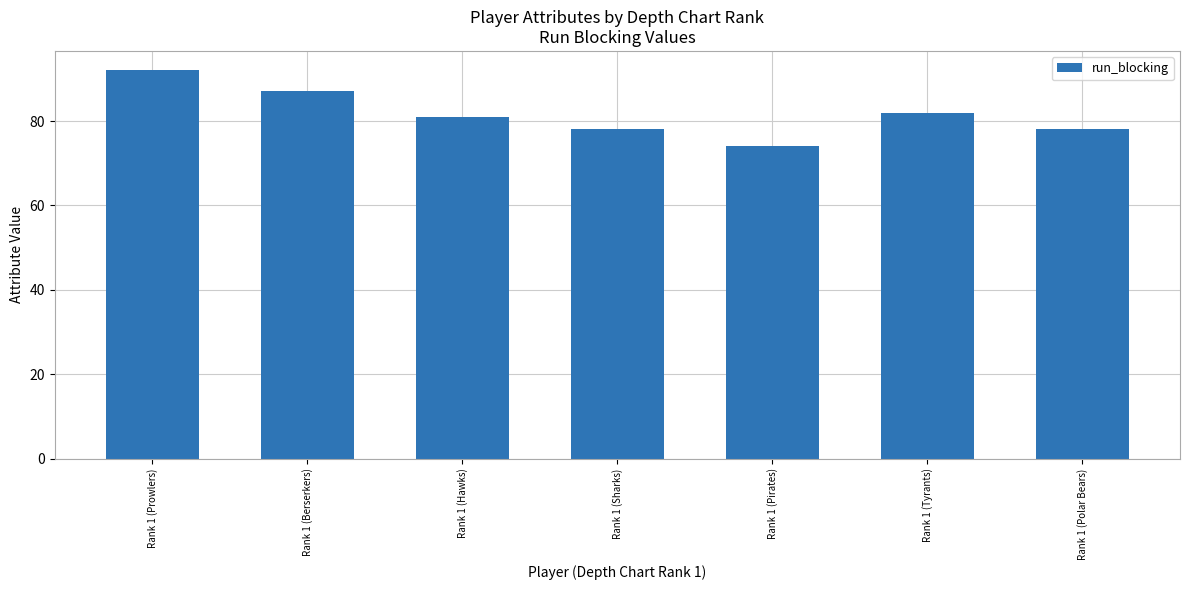

Reading left to right, list all the values displayed in this chart.

Rank 1 (Prowlers)=92	Rank 1 (Berserkers)=87	Rank 1 (Hawks)=81	Rank 1 (Sharks)=78	Rank 1 (Pirates)=74	Rank 1 (Tyrants)=82	Rank 1 (Polar Bears)=78